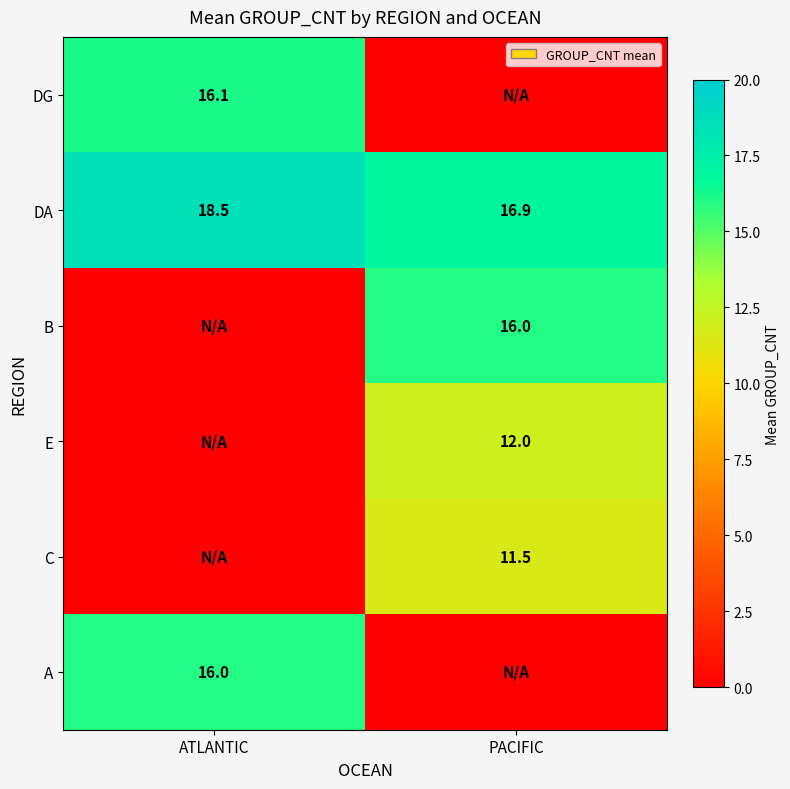

True or false: E has a value of 12.0 at PACIFIC.

True